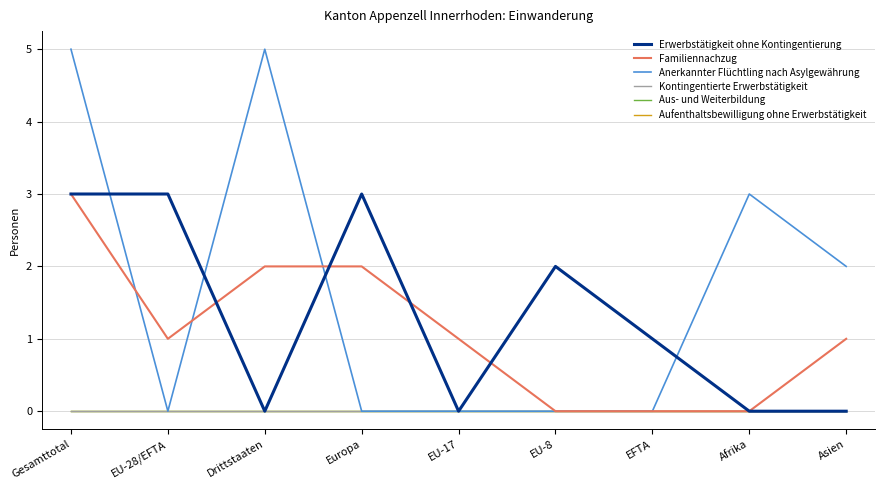

Between Europa and Asien, which series saw the biggest shift?

Erwerbstätigkeit ohne Kontingentierung